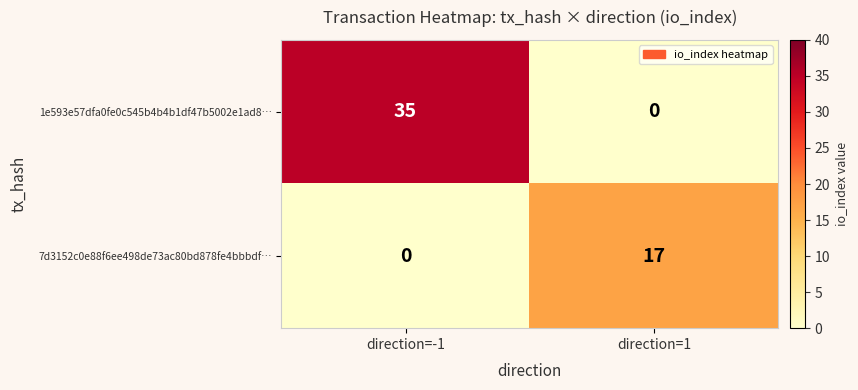

What is the average value of the 1e593e57dfa0fe0c545b4b4b1df47b5002e1ad8… series?

18